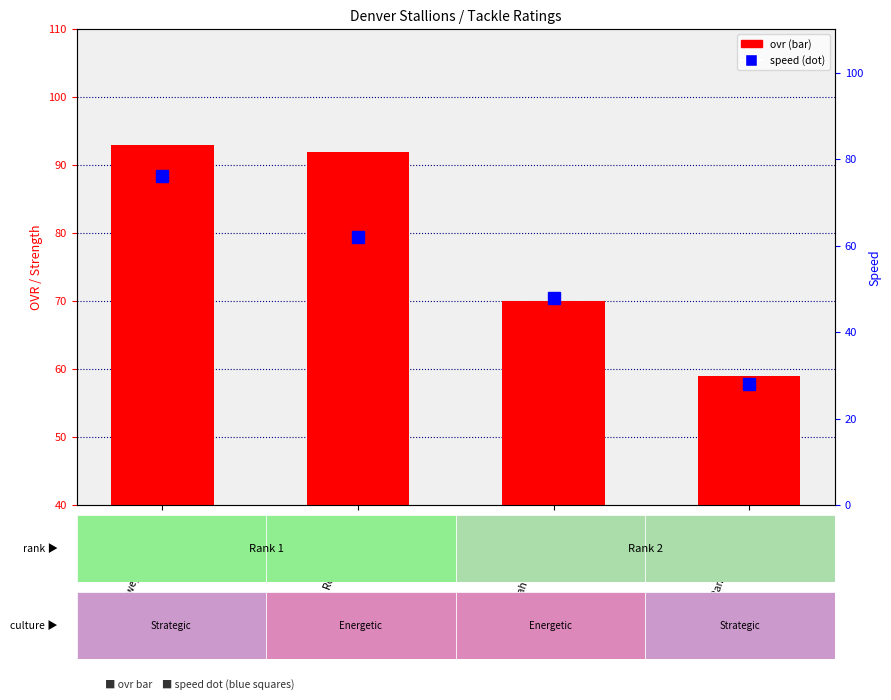

At which category does the chart reach its peak across all series?

Dewey Douglas (27)